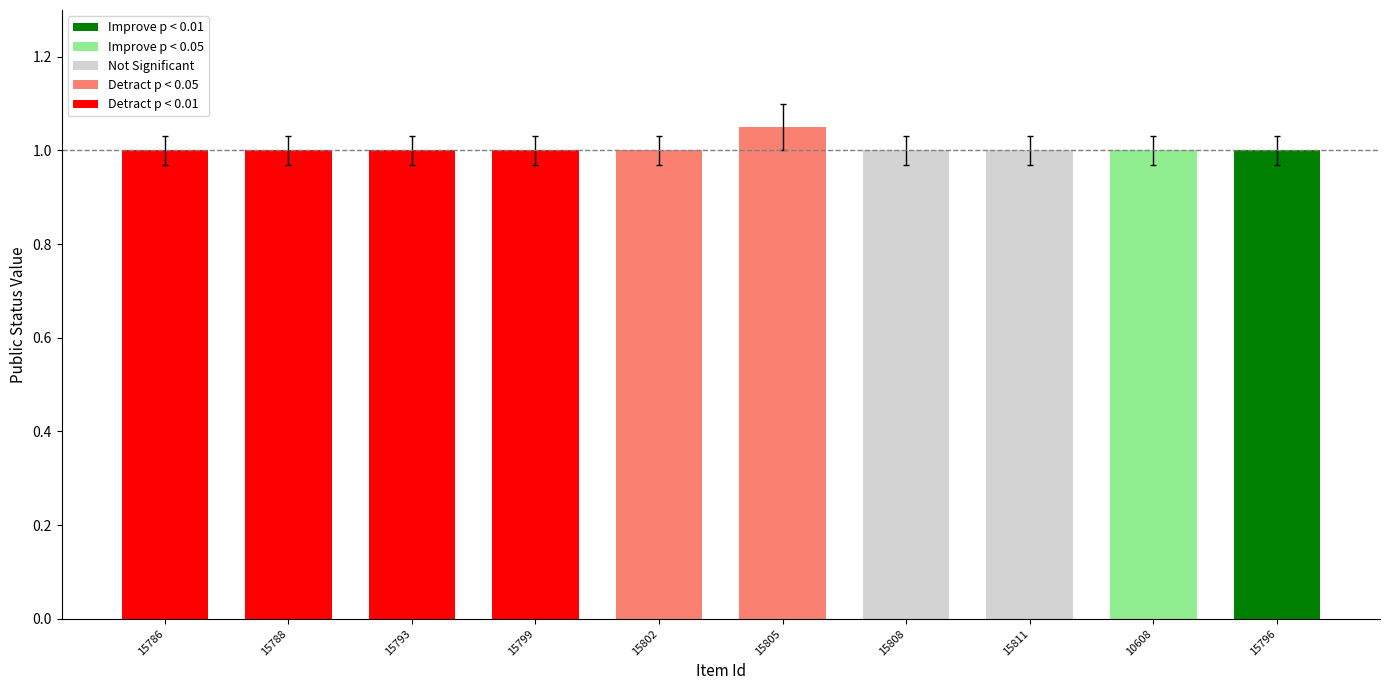

What is the value of the 2nd bar from the left?

1.0